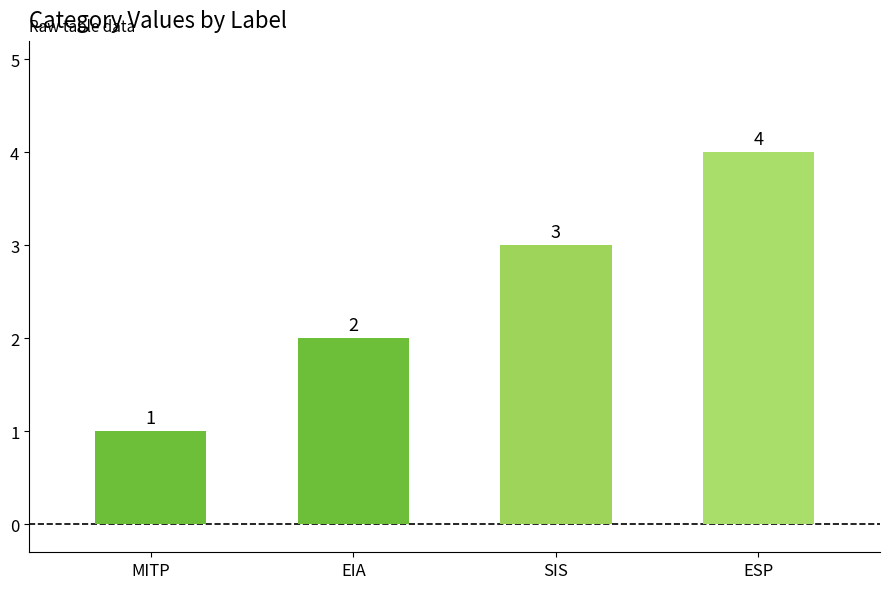

Read the value at SIS.

3